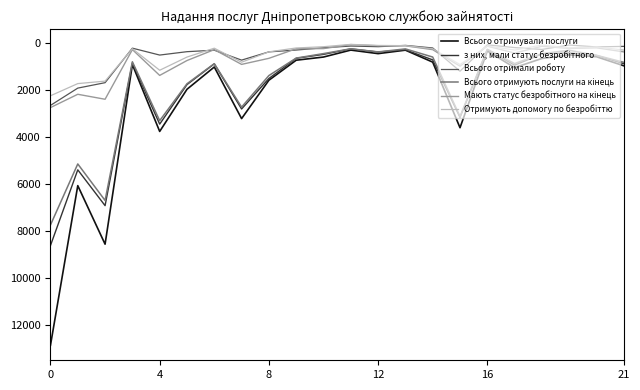

Which series has the largest range (max minus min)?

Всього отримували послуги